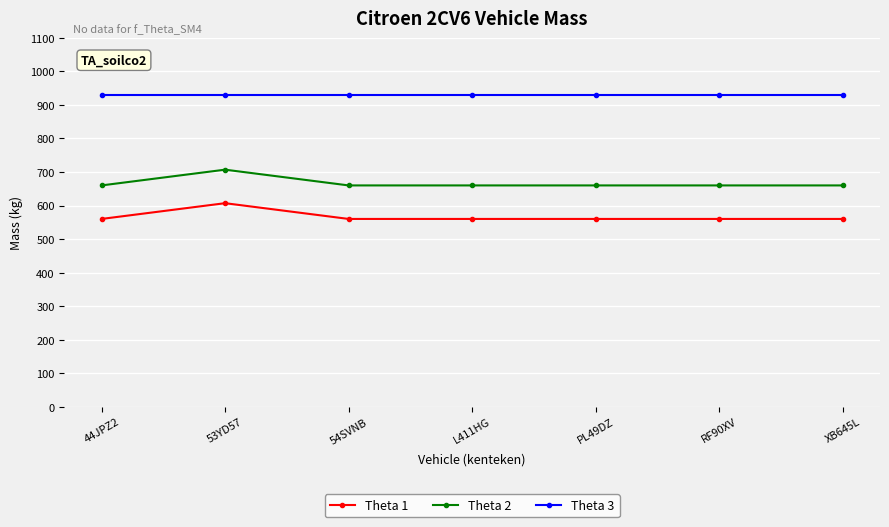

What is the difference between the highest and lowest values at XB645L?

370